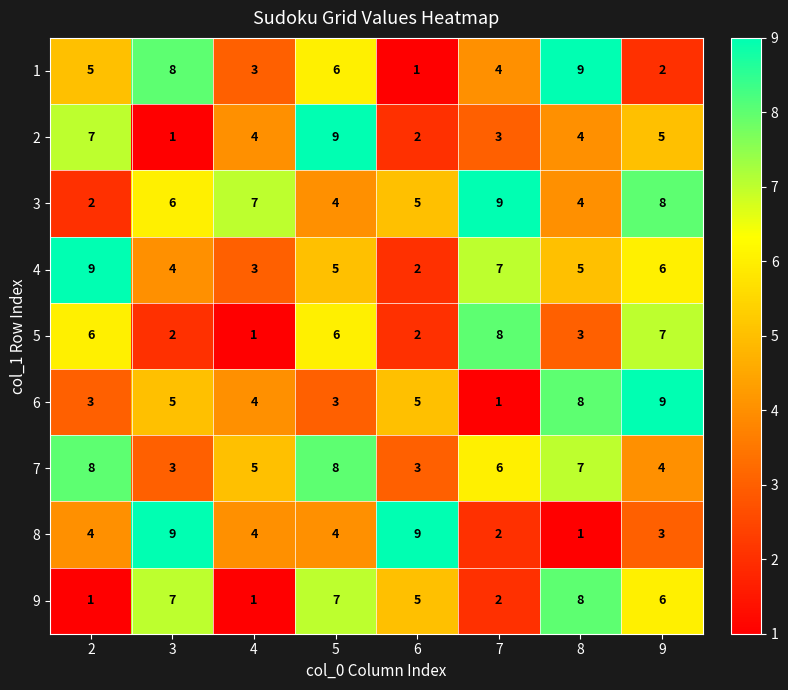

At which label is 7 closest to 5?

4